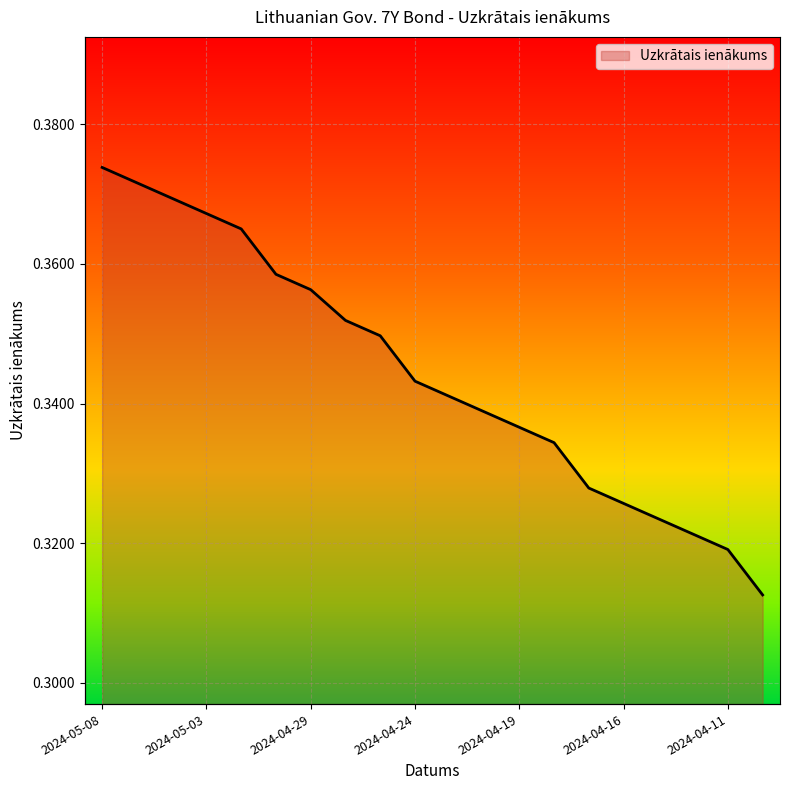

Read the value at 2024-04-11.

0.3